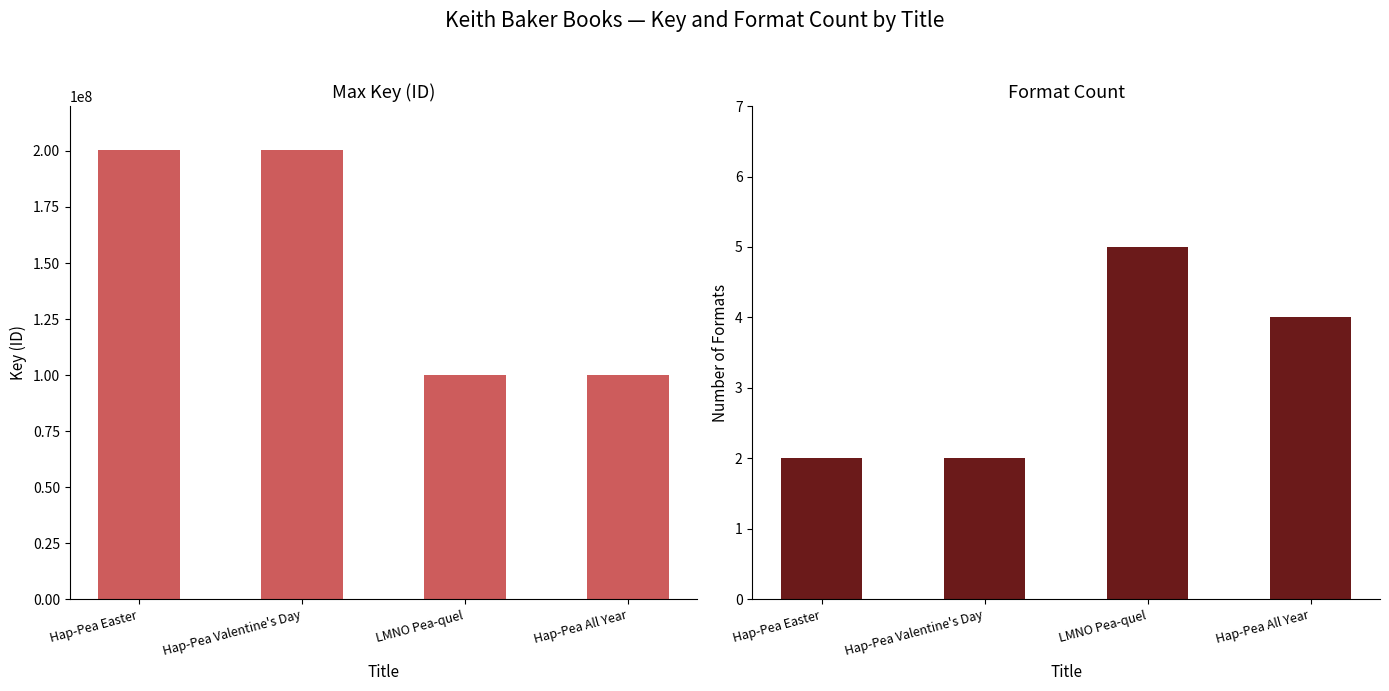

Where is Format Count nearest to the value 3?

Hap-Pea Easter